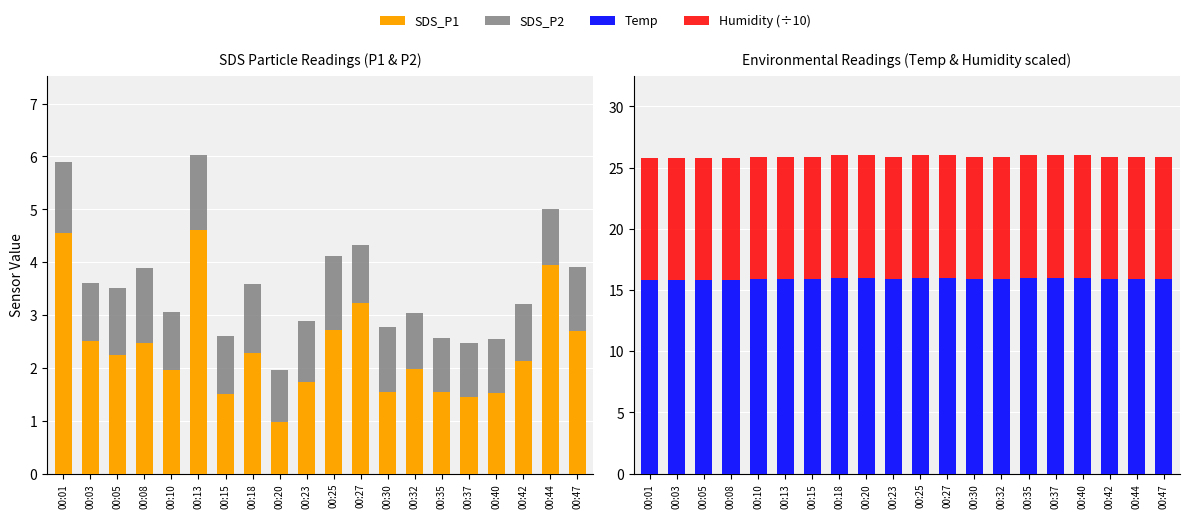

What is the approximate value of SDS_P2 at 00:13?

1.4